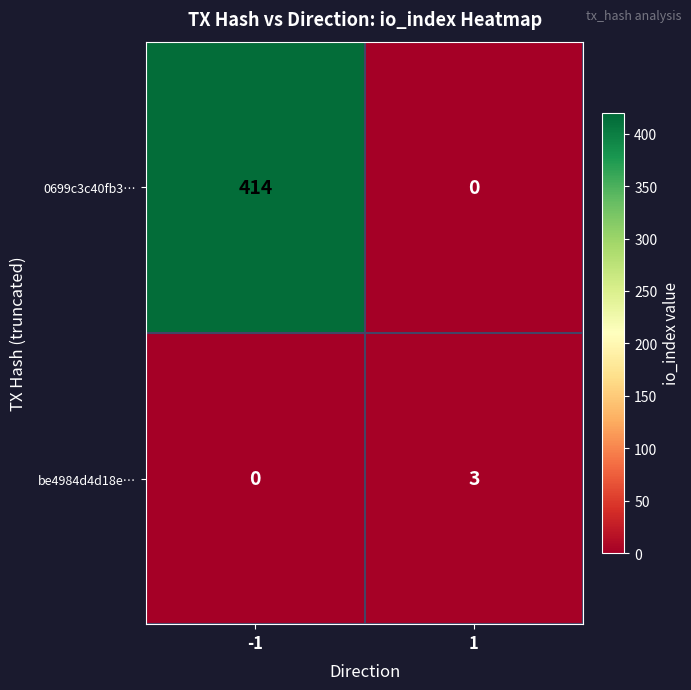

At how many categories does at least one series exceed 72?

1